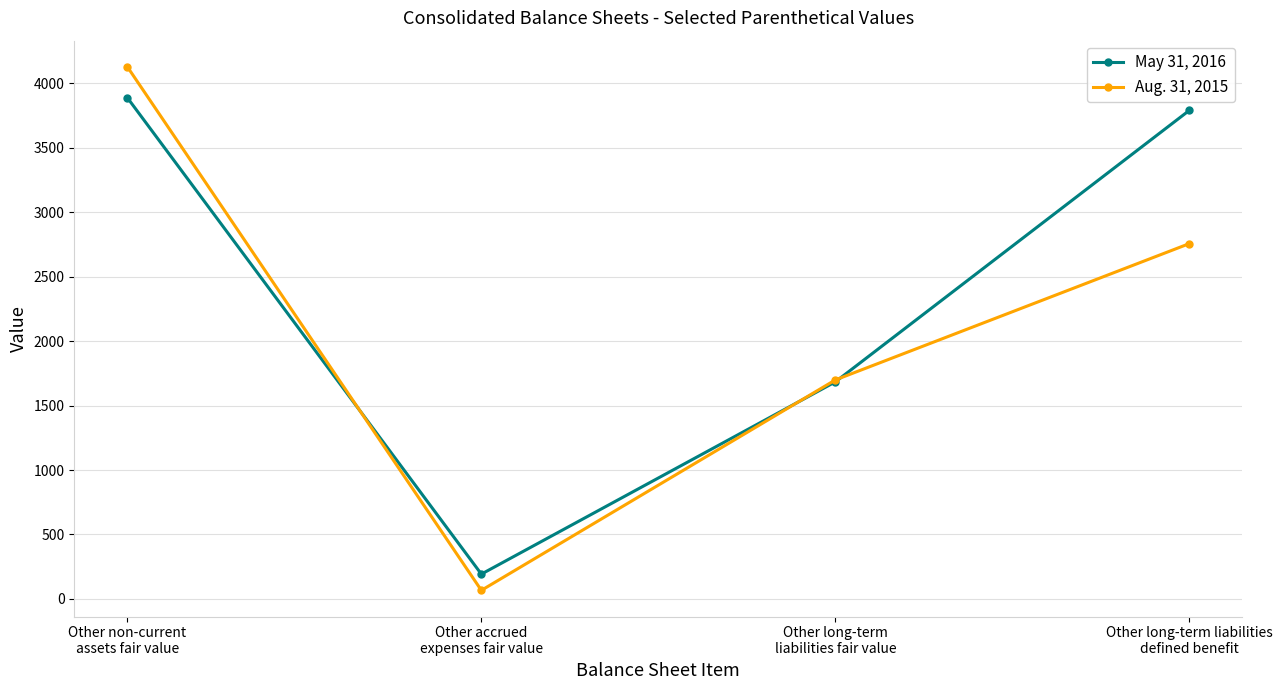

How many data points in Aug. 31, 2015 are less than 2757?

2